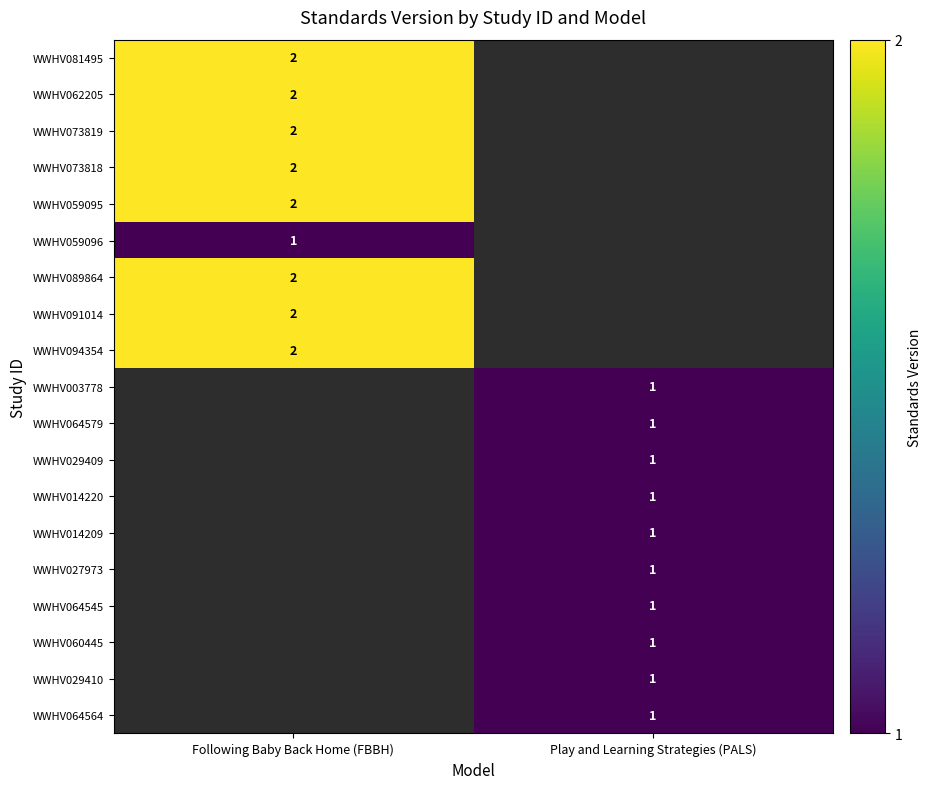

The WWHV014220 series shows 1 at Play and Learning Strategies (PALS). True or false?

True